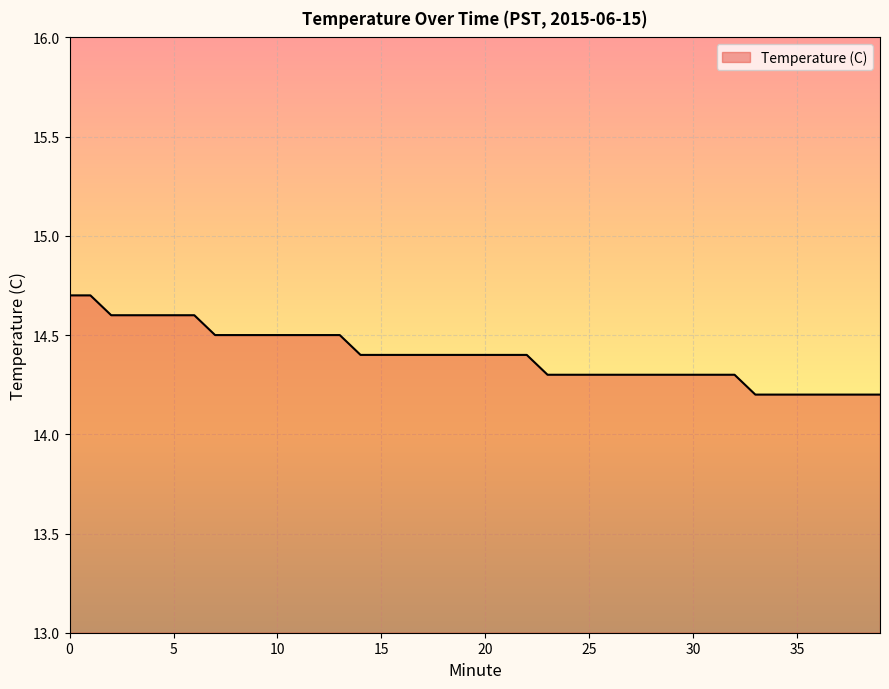

What is the difference between the maximum and minimum values?

0.5